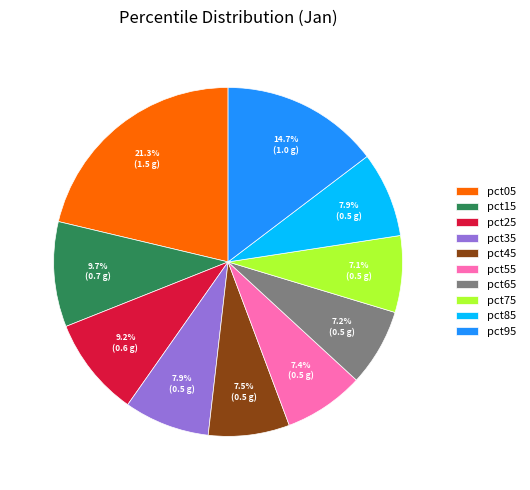

Which category has the biggest portion of the pie?

pct05